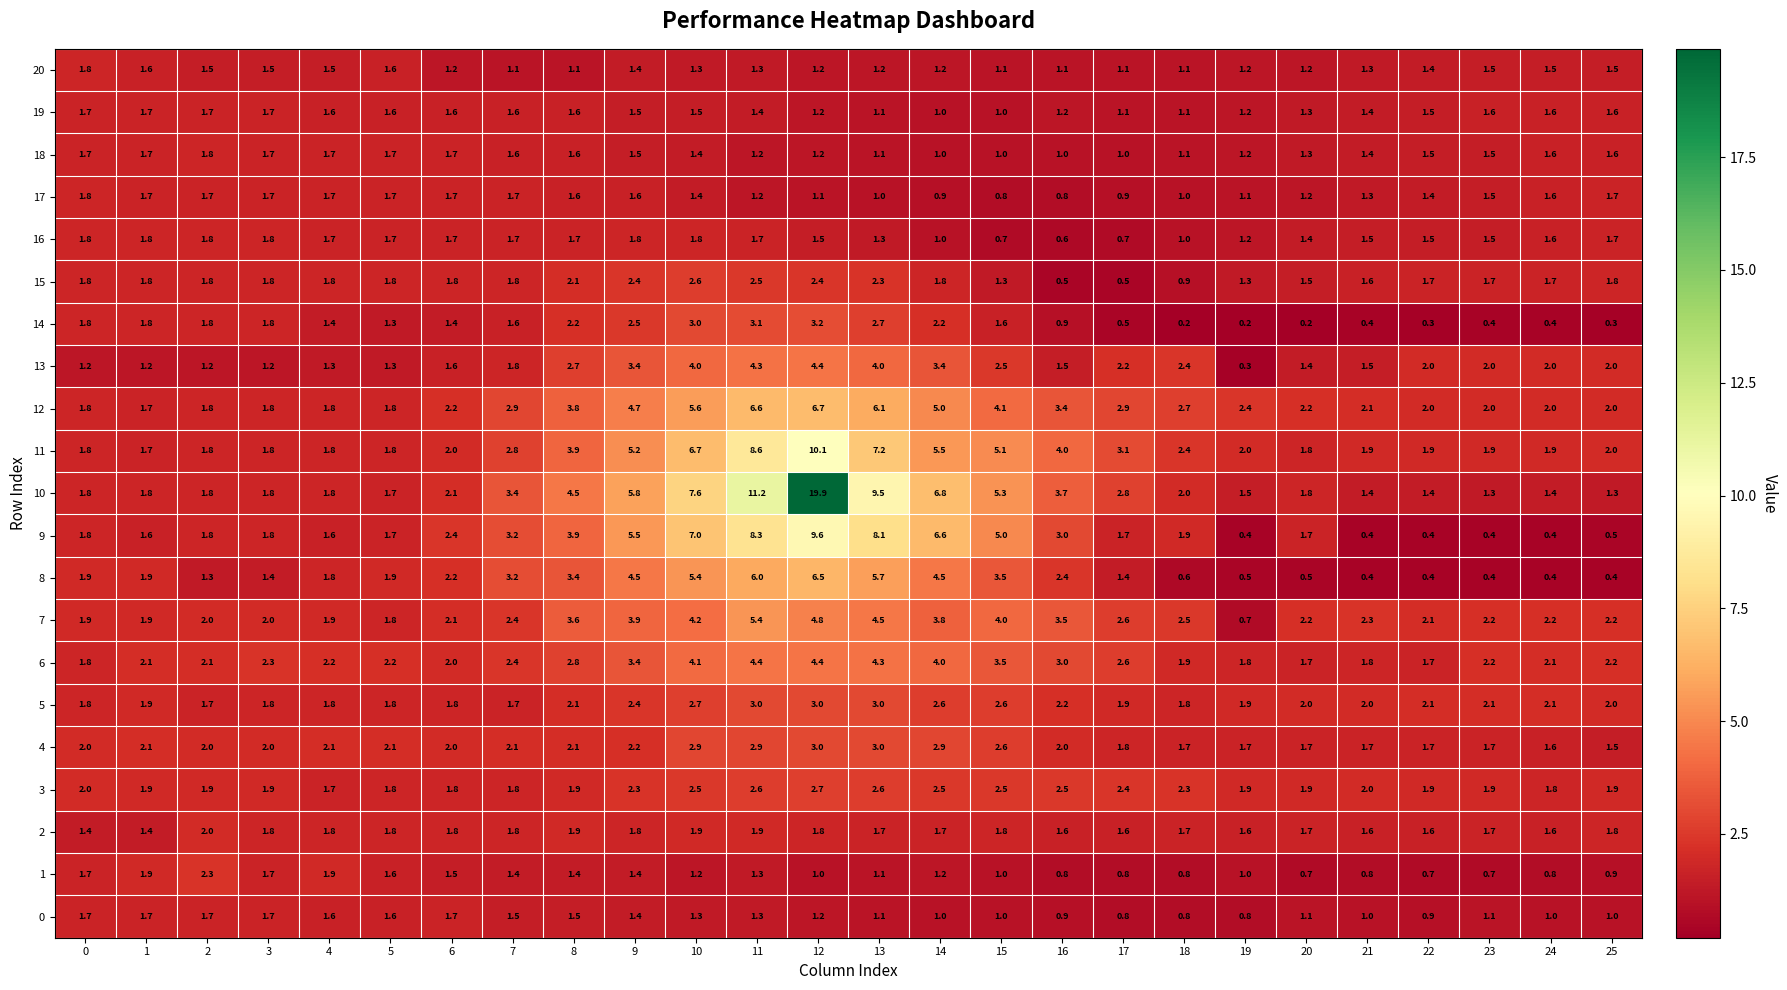

The 14 series shows 0.9 at 16. True or false?

True